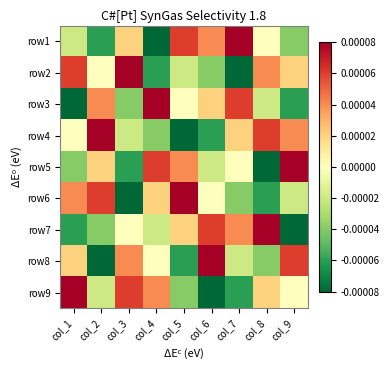

At which category is the sum across all series the highest?

col_1